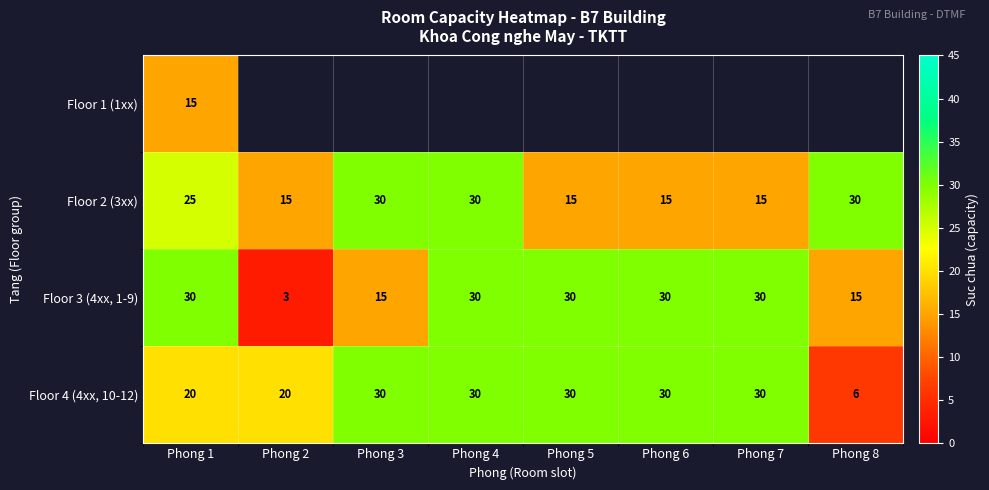

What is the average value of the Floor 3 (4xx, 1-9) series?

23